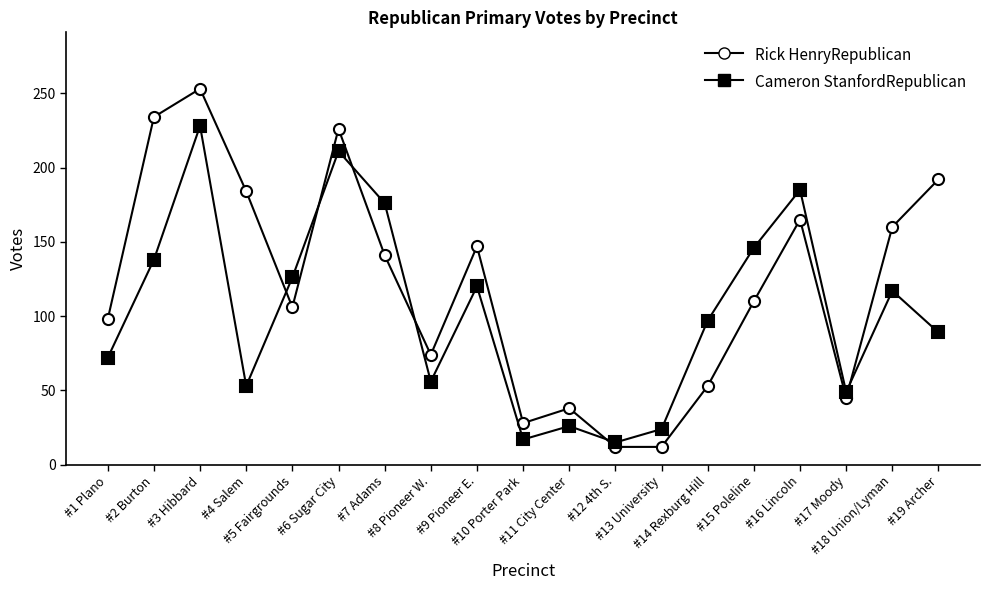

Reading left to right, list all the values displayed in this chart.

Rick HenryRepublican: 98	234	253	184	106	226	141	74	147	28	38	12	12	53	110	165	45	160	192
Cameron StanfordRepublican: 72	138	228	53	126	211	176	56	120	17	26	15	24	97	146	185	49	117	89